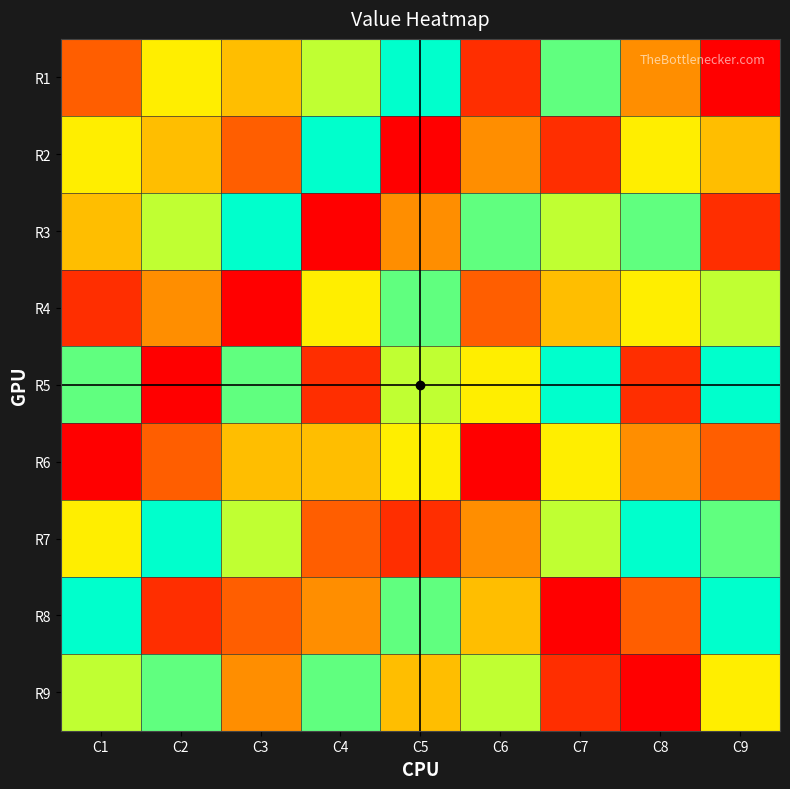

At C6, list the series in order from smallest to largest.

R3, R9, R5, R8, R2, R7, R4, R1, R6